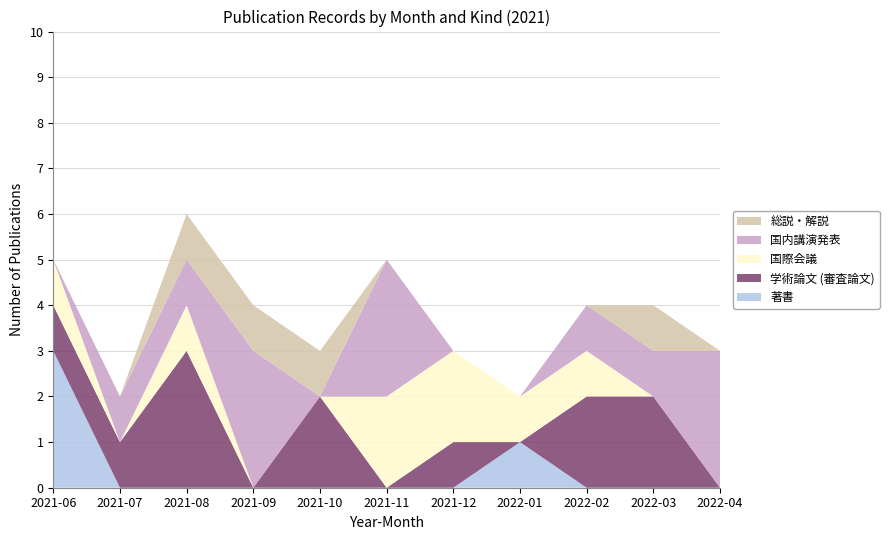

Reading left to right, transcribe all the data shown in this chart.

著書: 3	0	0	0	0	0	0	1	0	0	0
学術論文 (審査論文): 1	1	3	0	2	0	1	0	2	2	0
国際会議: 1	0	1	0	0	2	2	1	1	0	0
国内講演発表: 0	1	1	3	0	3	0	0	1	1	3
総説・解説: 0	0	1	1	1	0	0	0	0	1	0